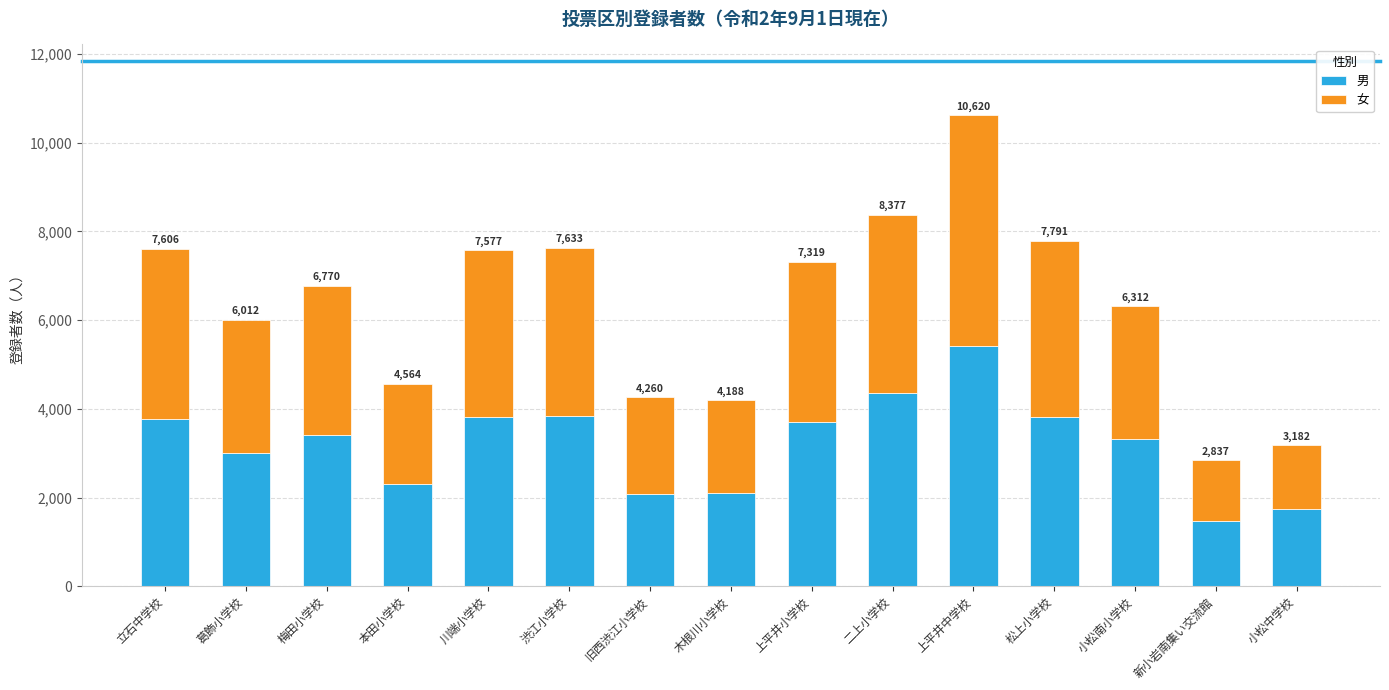

Which series has the widest spread of values?

男